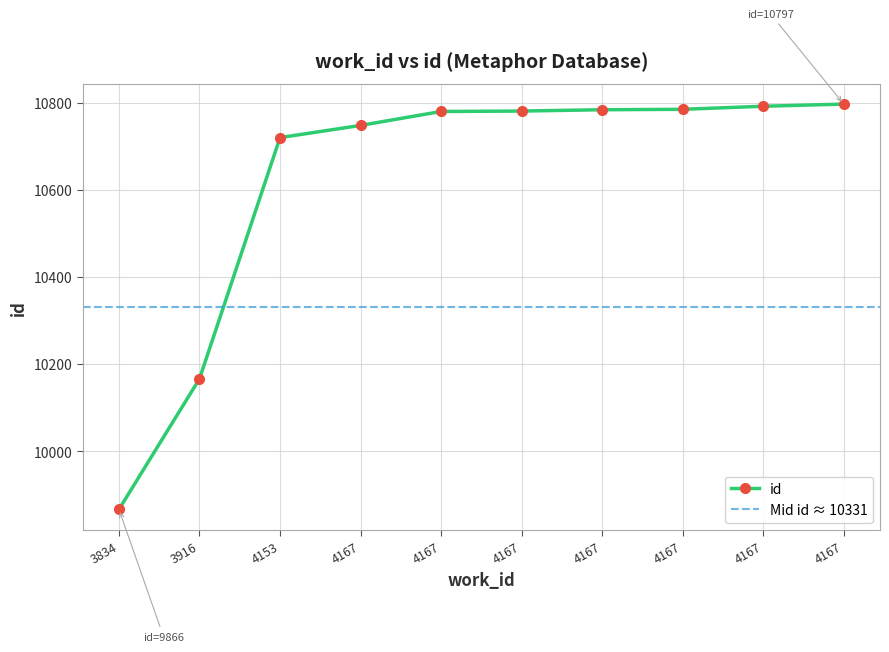

How many lines are shown in the chart?

1